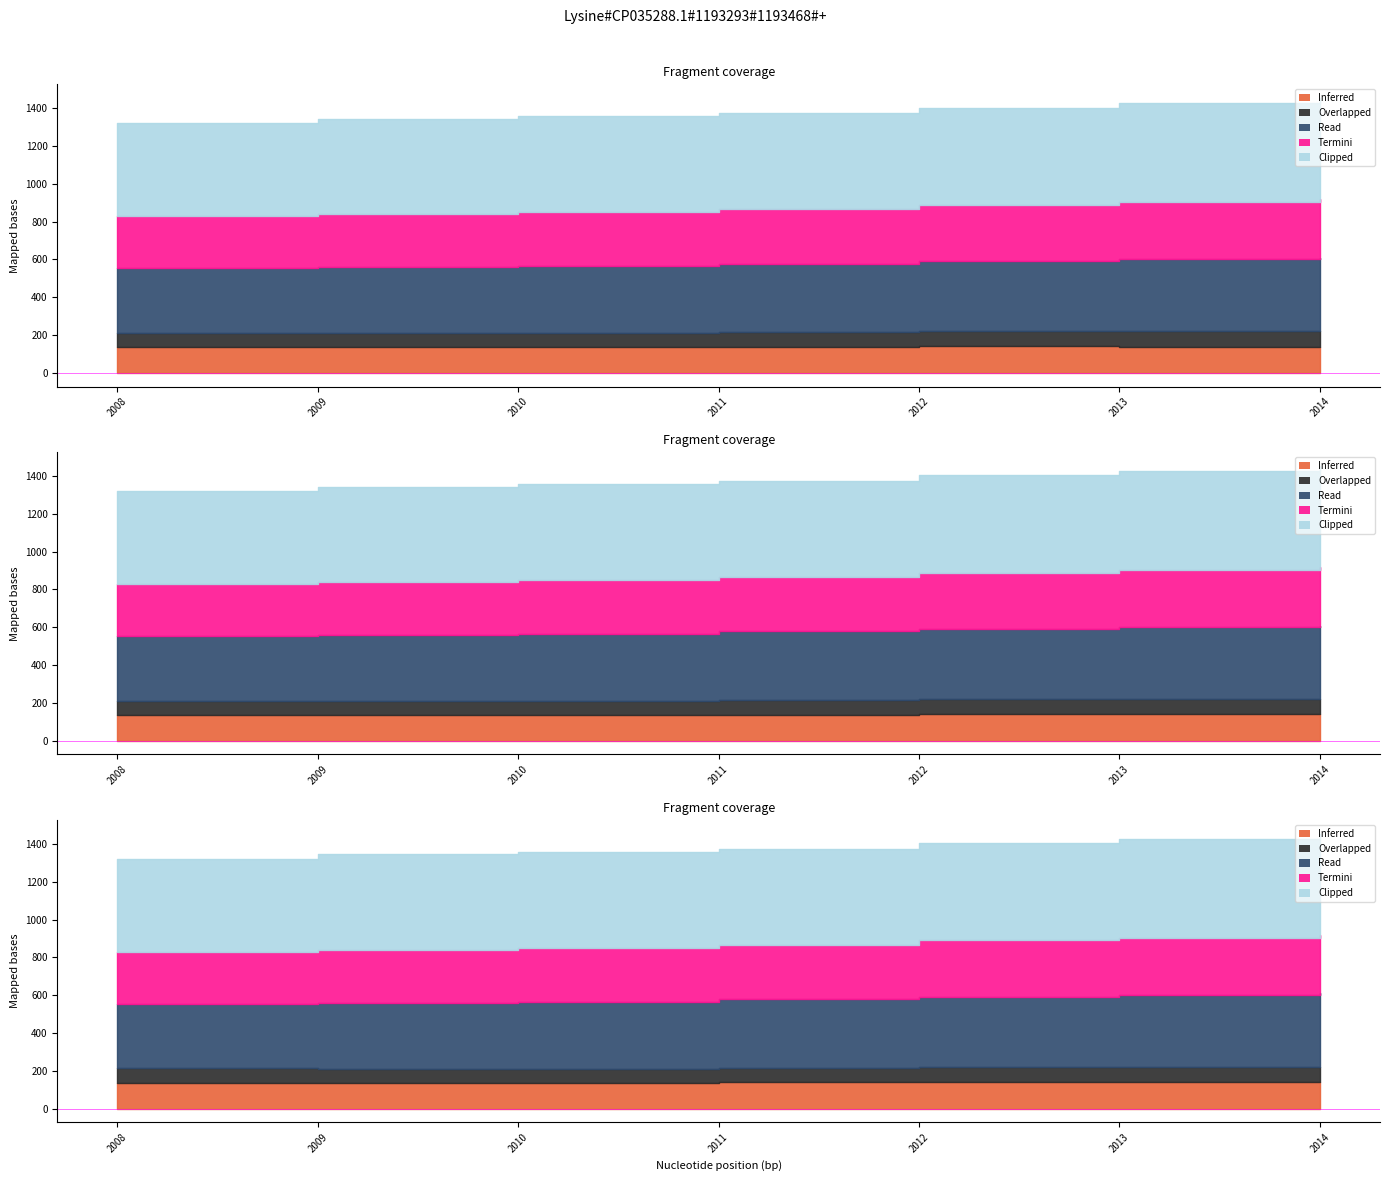

True or false: Inferred (Produzierendes Gewerbe) has a value of 220.7 at 2010.

False